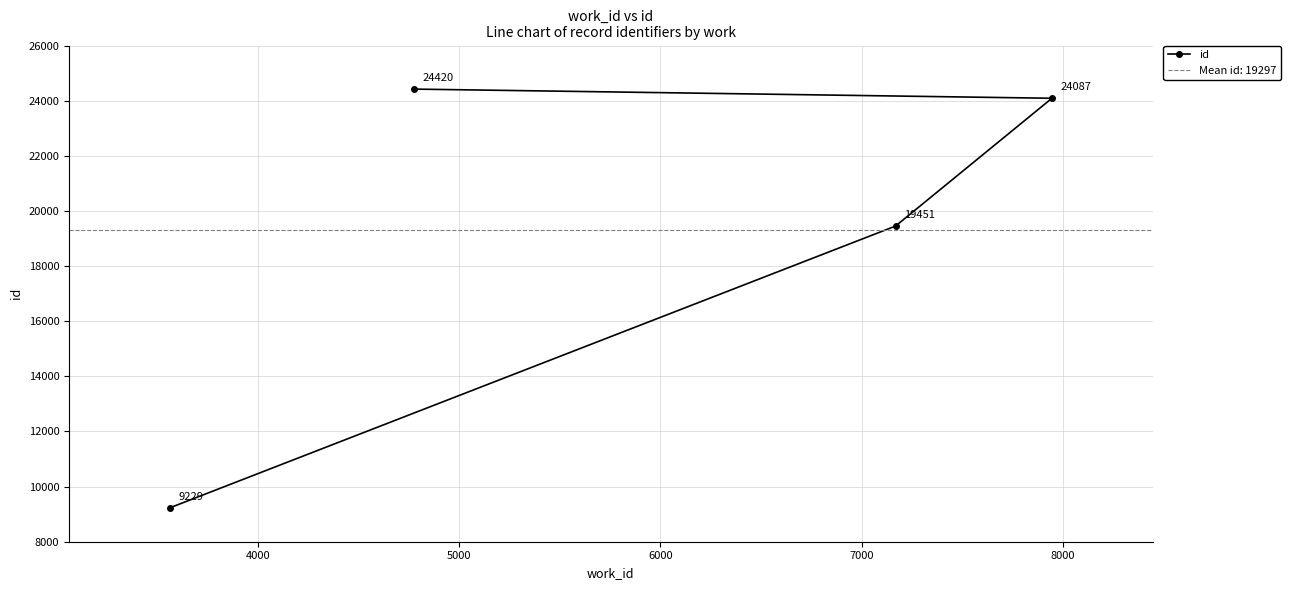

What is the value of the id point at the 3rd from the left?

19451